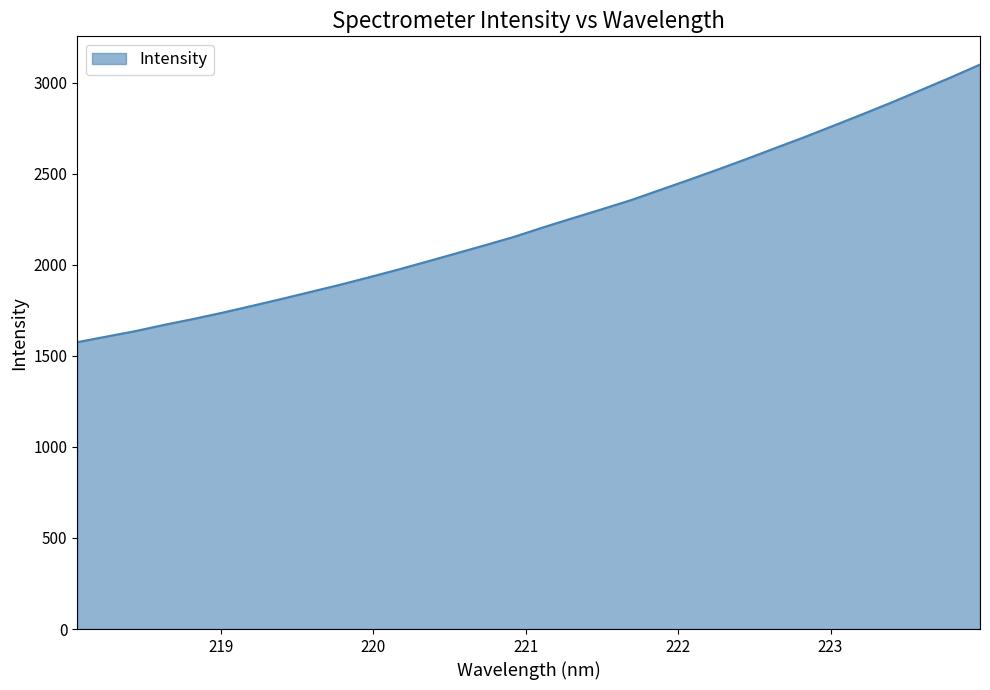

What is the greatest value displayed?

3099.5